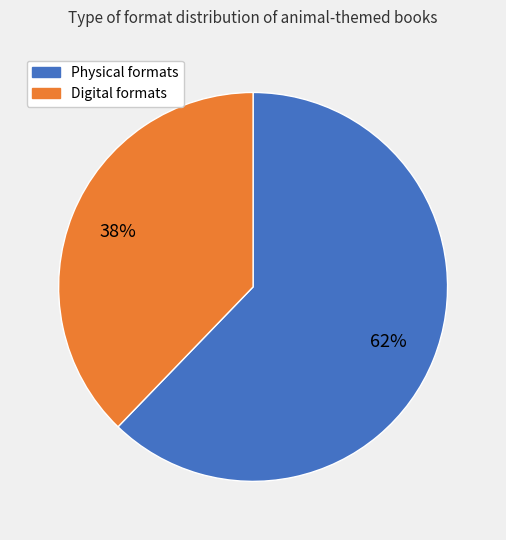

Does any single category account for the majority?

Yes